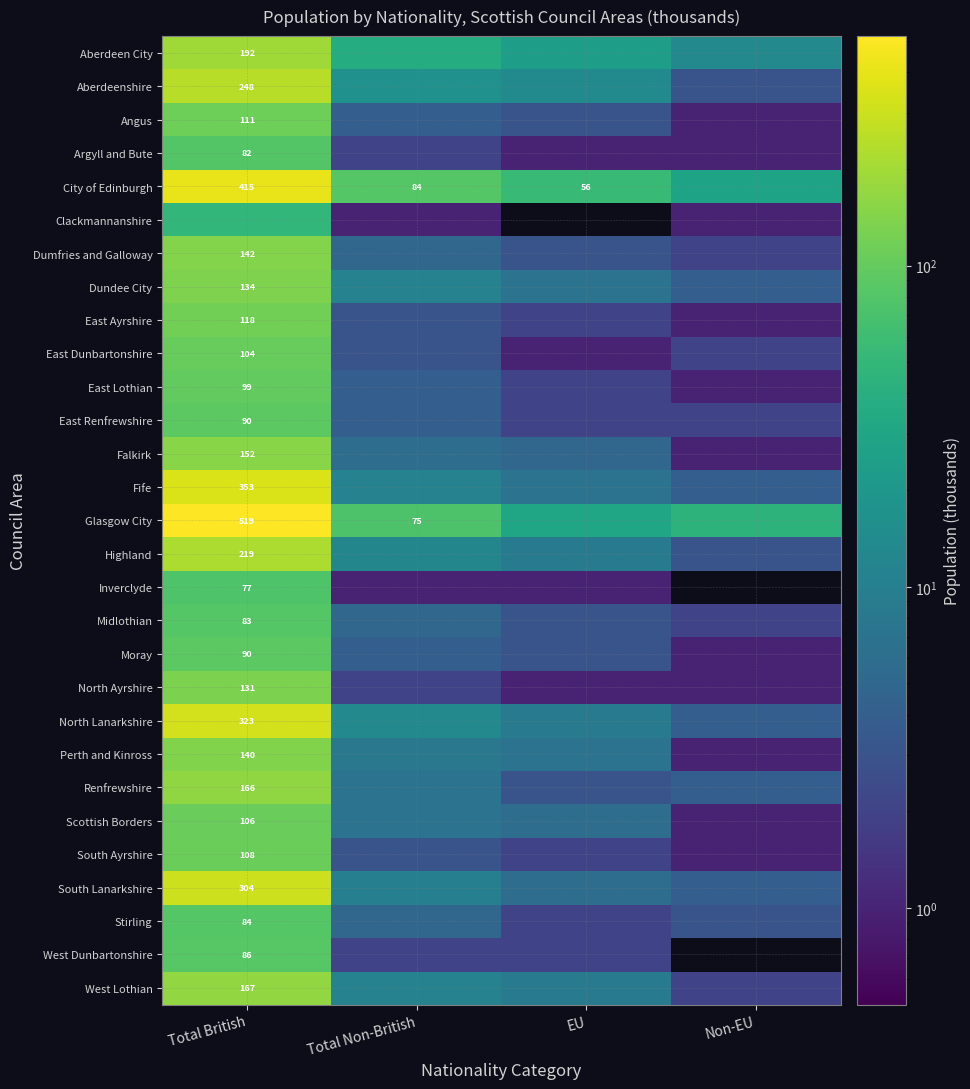

What is the difference between the Glasgow City values at Total Non-British and Total British?

444